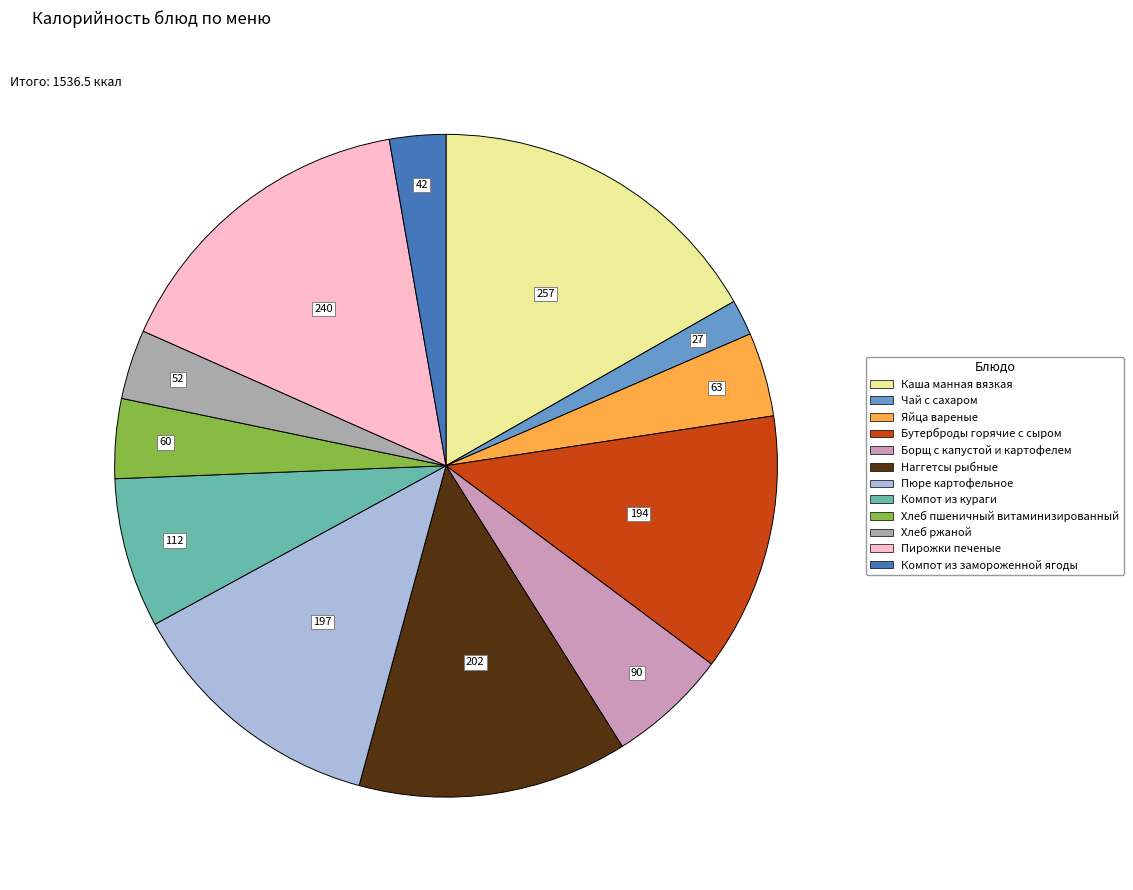

Between Борщ с капустой и картофелем and Хлеб ржаной, which is larger?

Борщ с капустой и картофелем